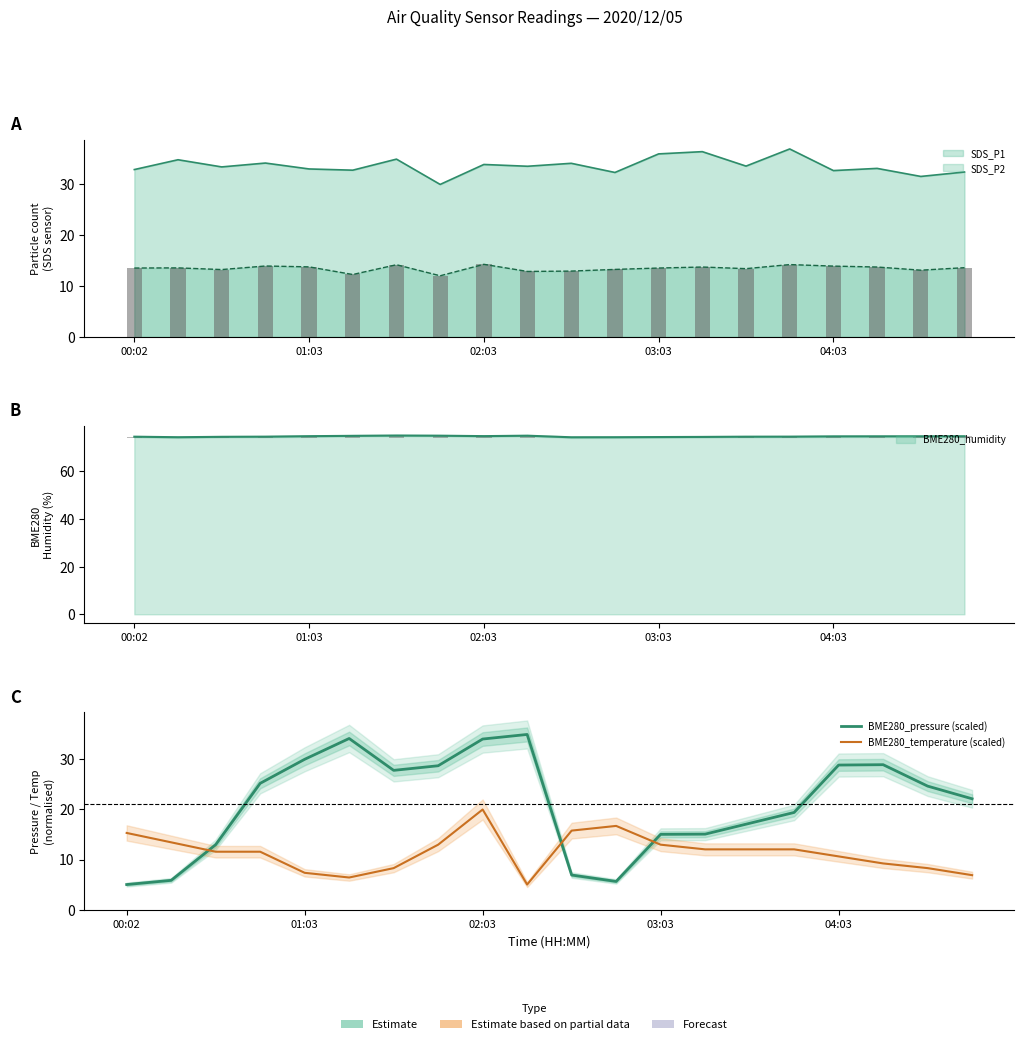

Rank the categories by BME280_temperature (scaled) value from highest to lowest.

8, 11, 10, 00:02, 01:03, 7, 12, 13, 14, 15, 02:03, 03:03, 16, 17, 6, 18, 04:03, 19, 5, 9